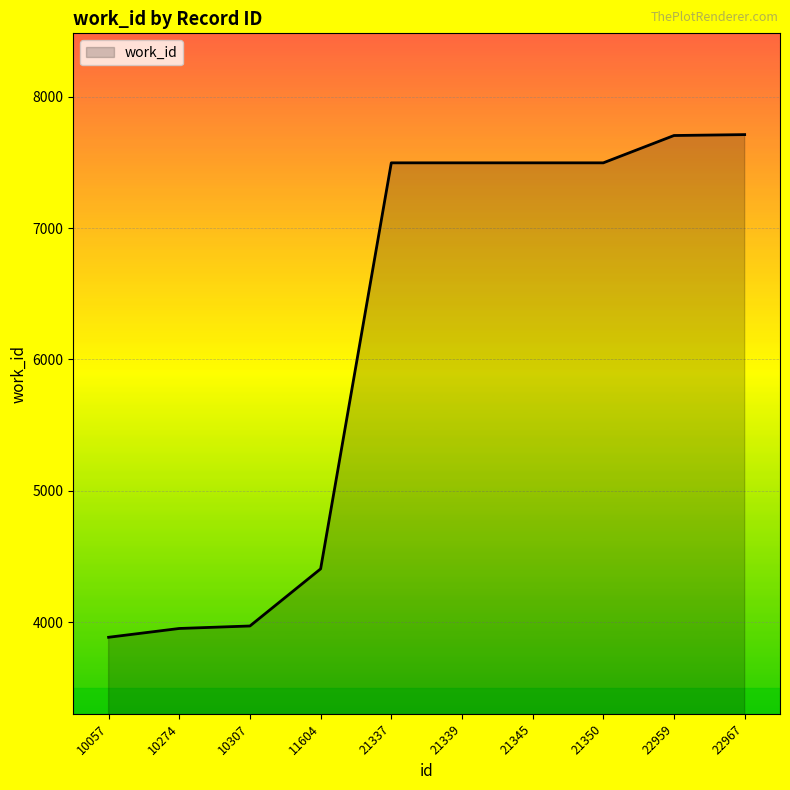

Approximately how many times larger is the value at 10057 compared to 21345?

0.5